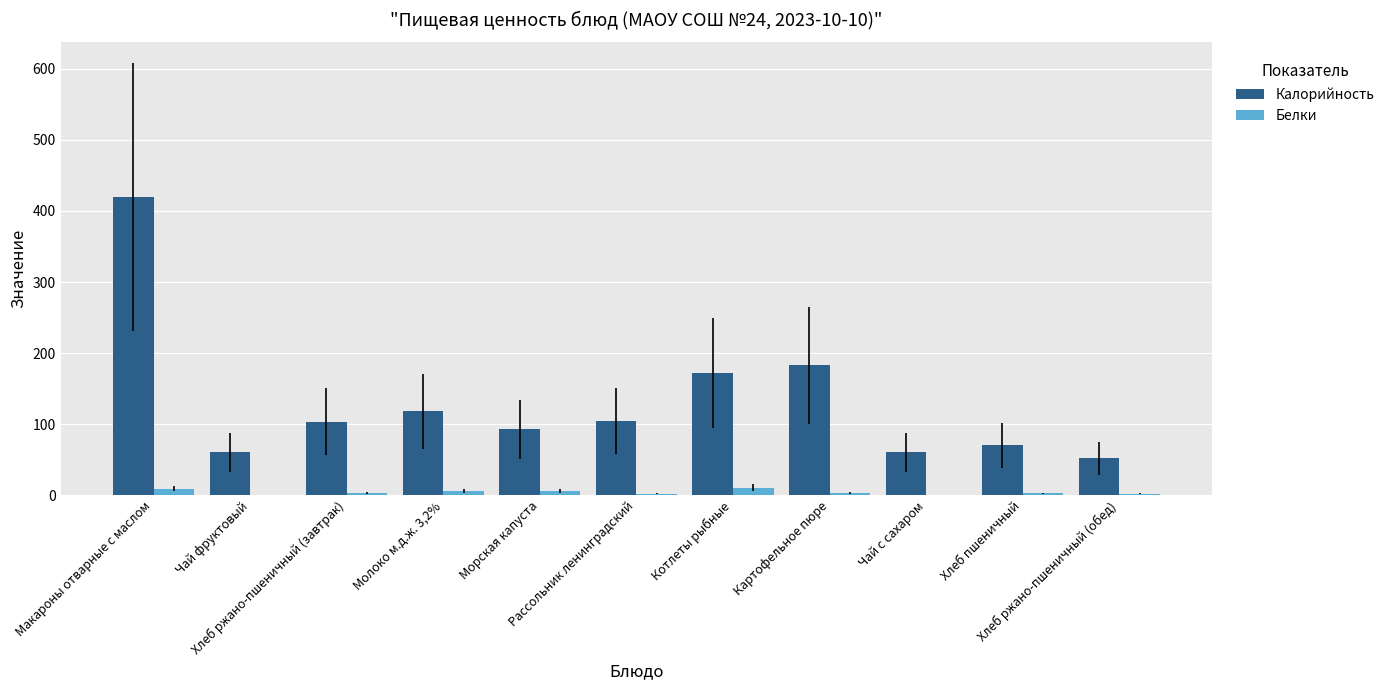

Which series has the largest total across all categories?

Калорийность